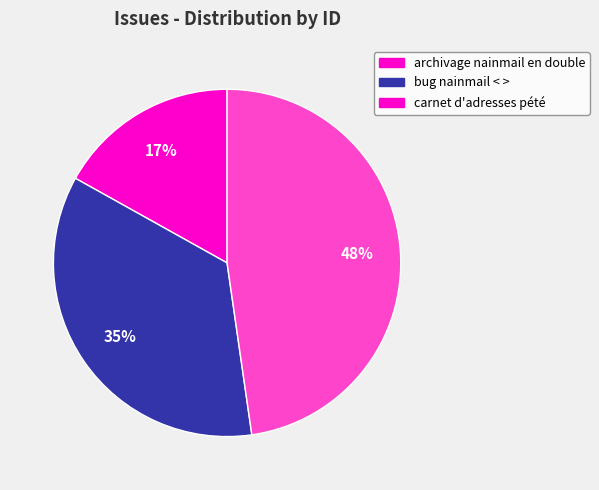

The bug nainmail < > slice represents 41% of the pie. True or false?

False